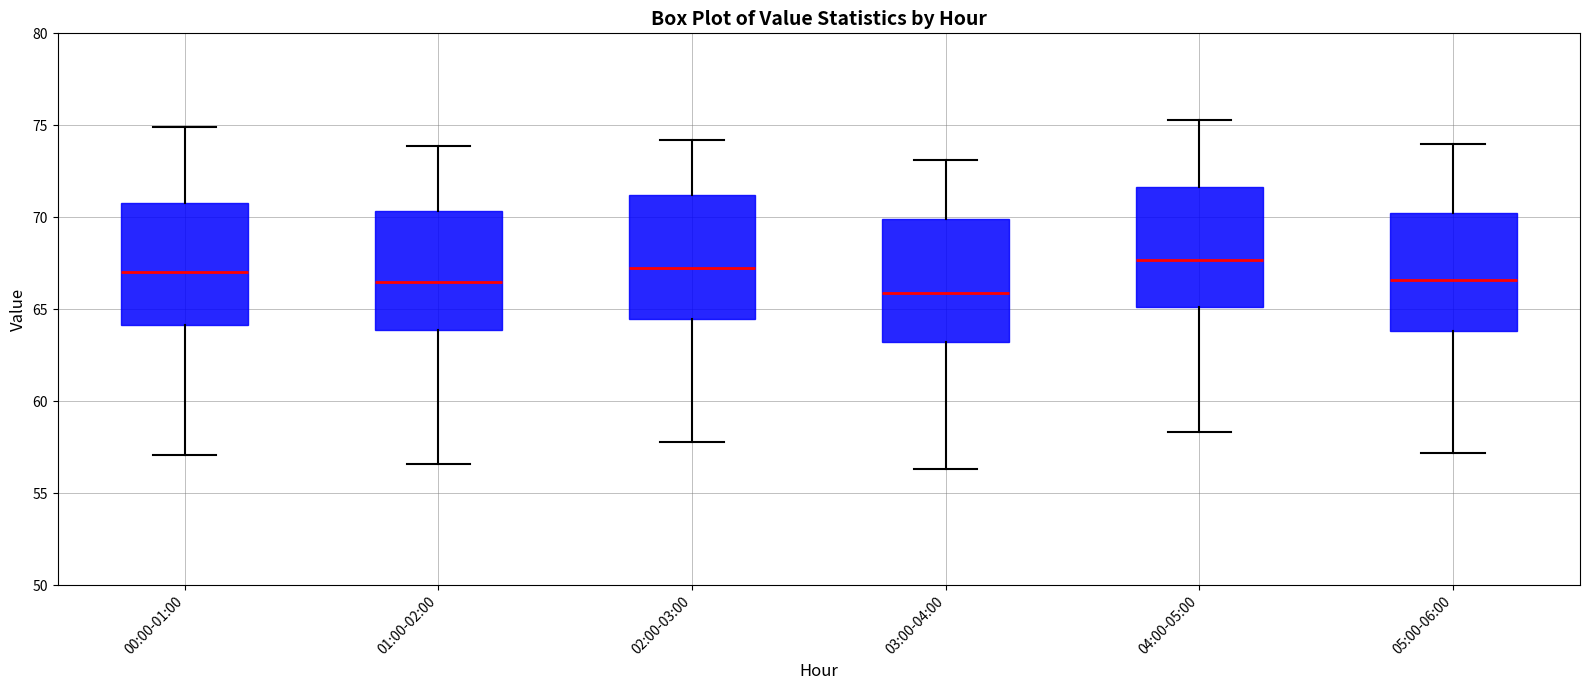

Where is the lower edge of the box for 00:00-01:00 on the y-axis? The values are not printed on the chart, so give them approximately, as read against the axis.

64.0